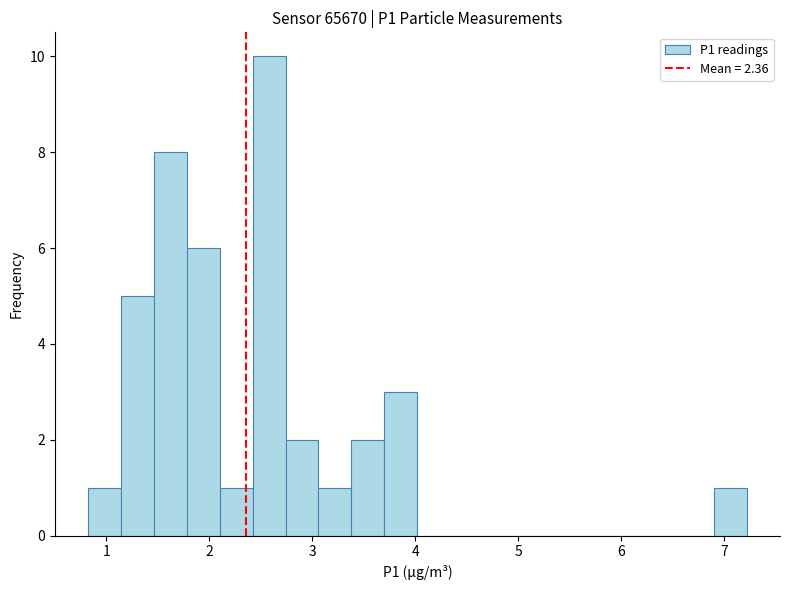

Around what value on the x-axis is the tallest bar? Give the approximate position of its centre, as read against the axis.

2.6